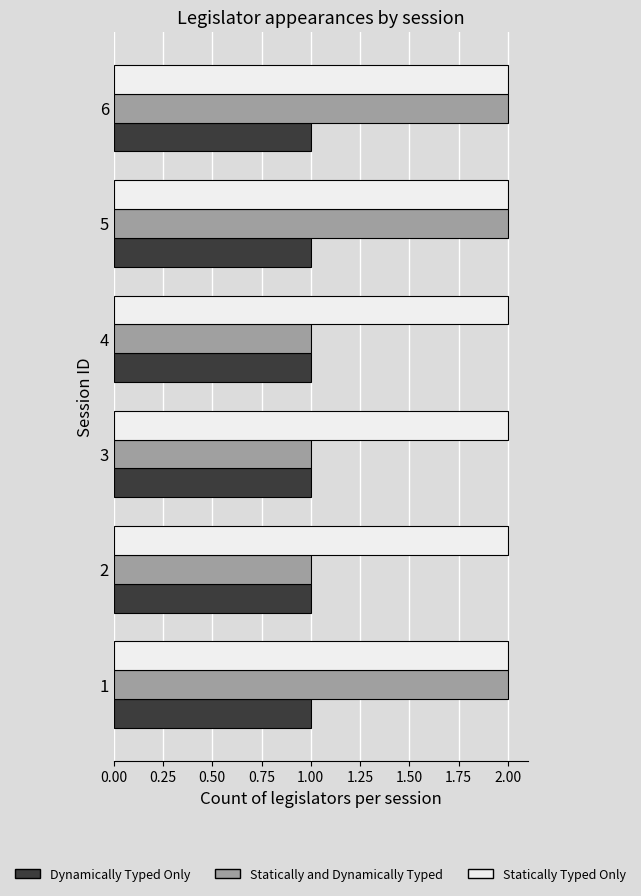

Which series has the widest spread of values?

Statically and Dynamically Typed